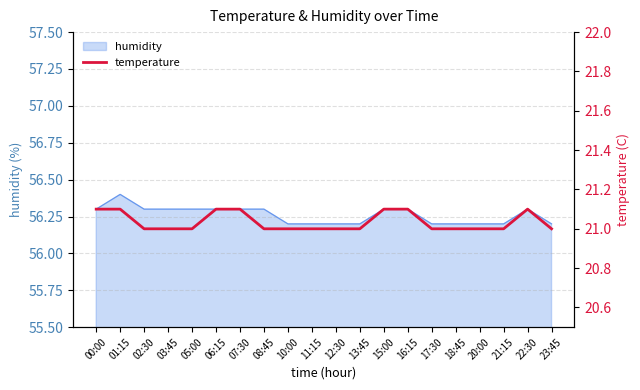

The value of humidity at 18:45 is 56.2. True or false?

True